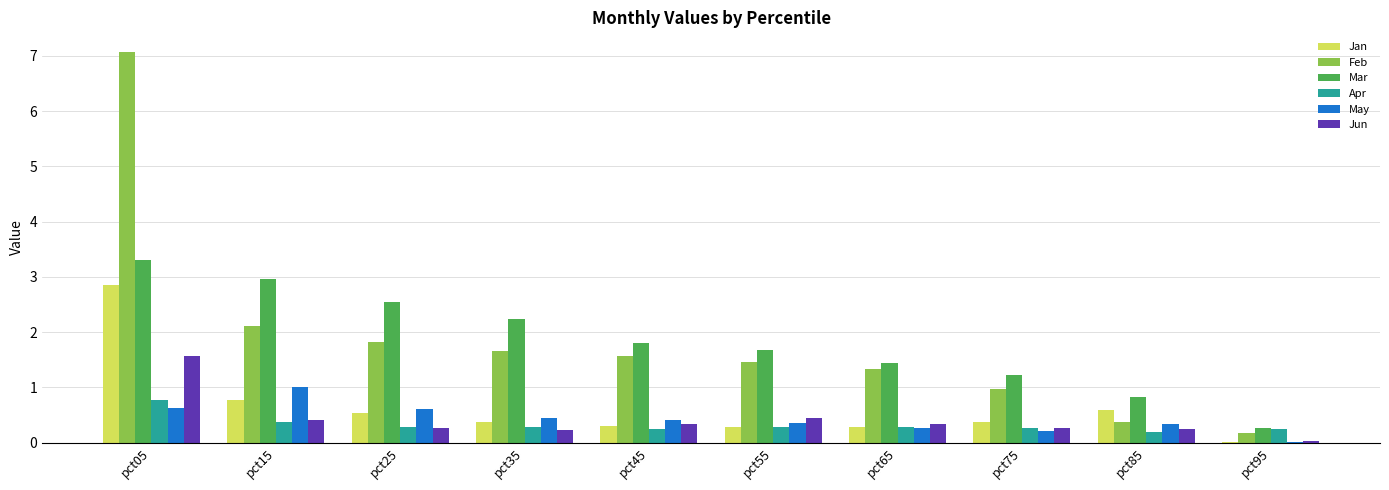

What is the highest value of the May series?

1.0